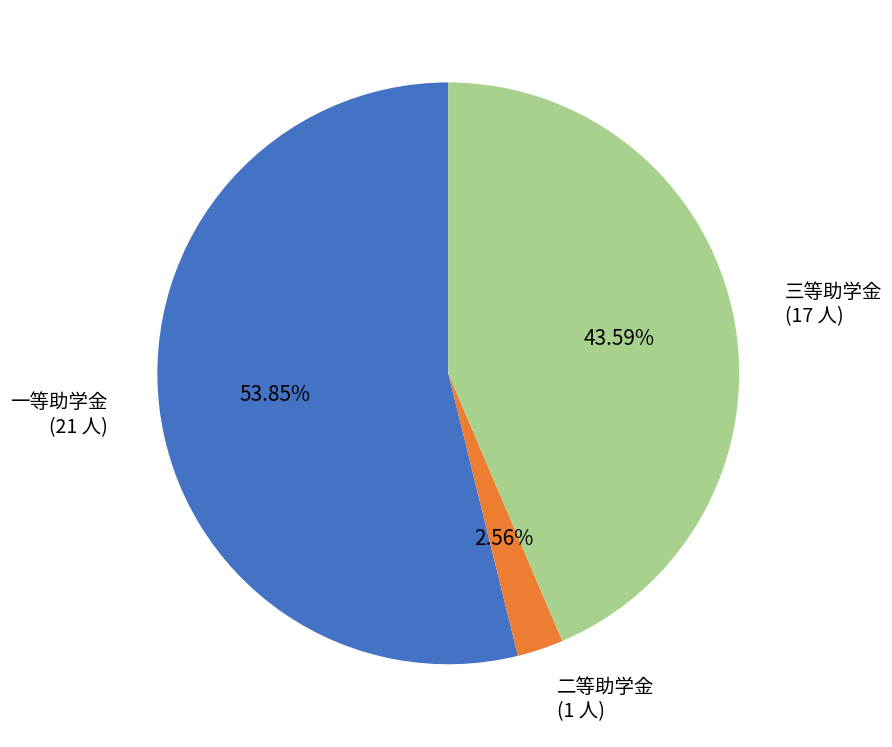

How many segments does this pie chart have?

3